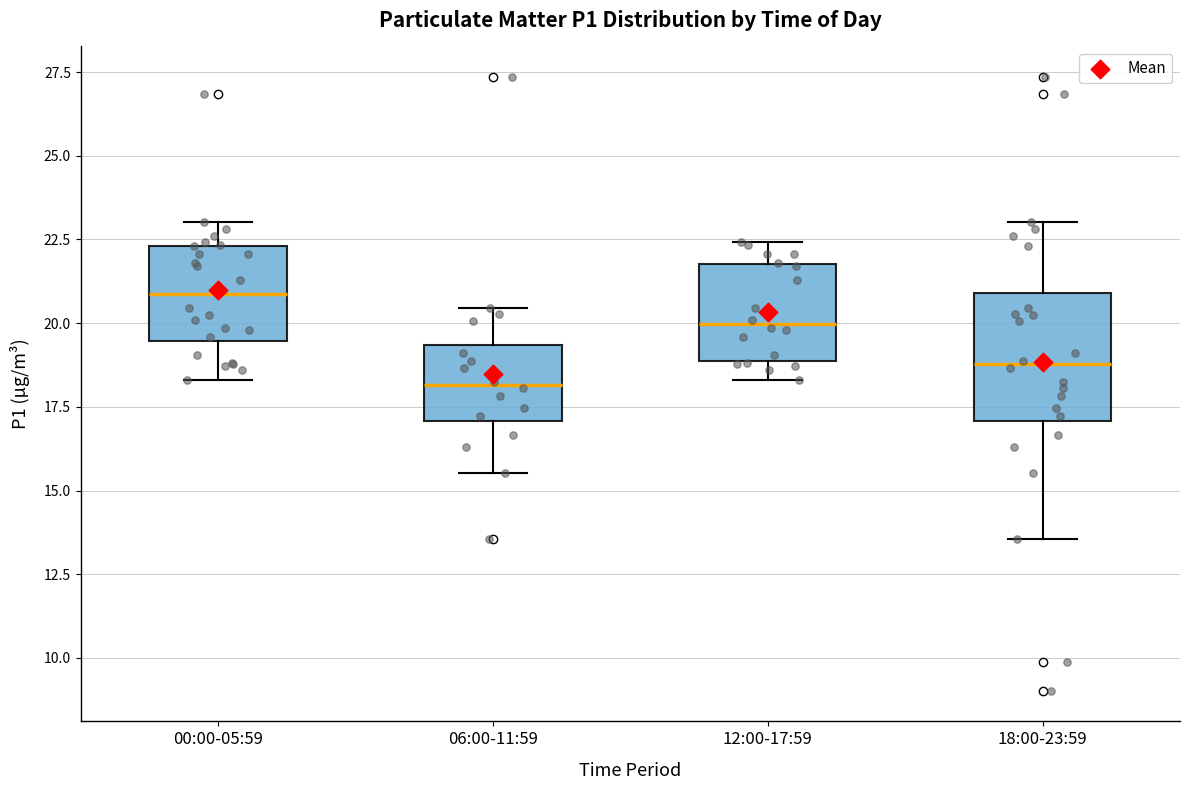

Reading left to right, transcribe this box plot: for each box, give where its median line is, the range the box spans, and where its two whiskers end, as read against the y-axis. The values are not printed on the chart, so give them approximately, as read against the axis.

00:00-05:59: median 21.0, box 19.5 to 22.5, whiskers 18.5 to 23.0
06:00-11:59: median 18.0, box 17.0 to 19.5, whiskers 15.5 to 20.5
12:00-17:59: median 20.0, box 19.0 to 22.0, whiskers 18.5 to 22.5
18:00-23:59: median 19.0, box 17.0 to 21.0, whiskers 13.5 to 23.0